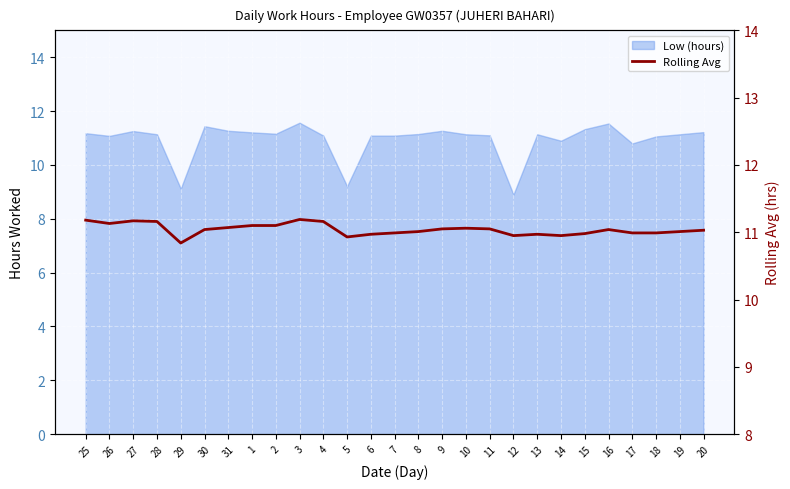

What is the difference between the second highest and minimum values?

0.3